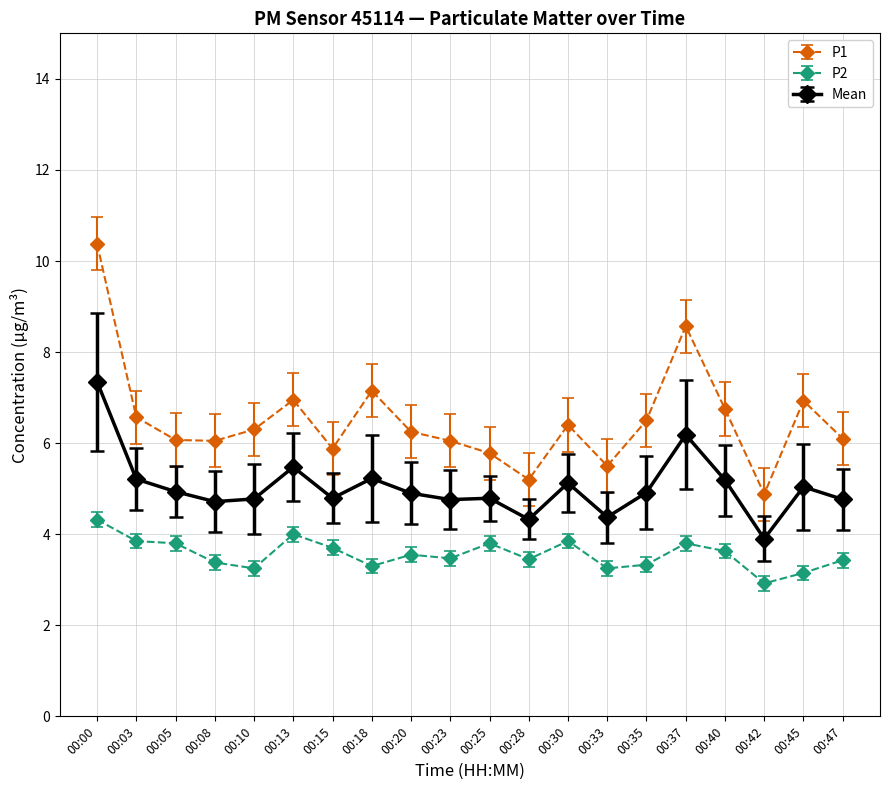

At which label does P1 reach its peak?

00:00